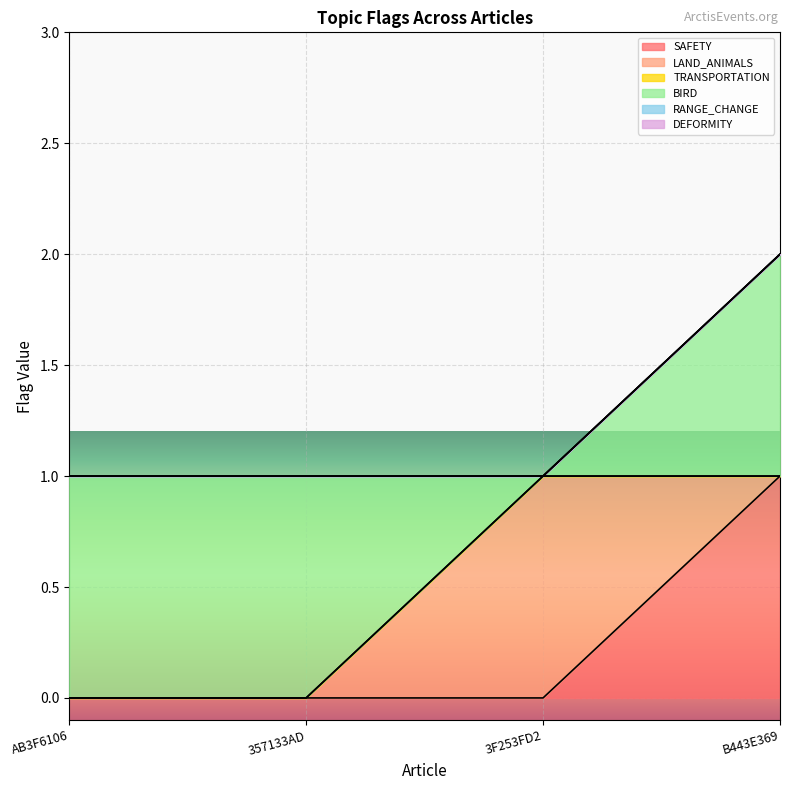

Reading right to left, extract all data points from this chart.

SAFETY: B443E369=1	3F253FD2=0	357133AD=0	AB3F6106=0
LAND_ANIMALS: B443E369=0	3F253FD2=1	357133AD=0	AB3F6106=0
TRANSPORTATION: B443E369=0	3F253FD2=0	357133AD=0	AB3F6106=0
BIRD: B443E369=1	3F253FD2=0	357133AD=1	AB3F6106=1
RANGE_CHANGE: B443E369=0	3F253FD2=0	357133AD=0	AB3F6106=0
DEFORMITY: B443E369=0	3F253FD2=0	357133AD=0	AB3F6106=0